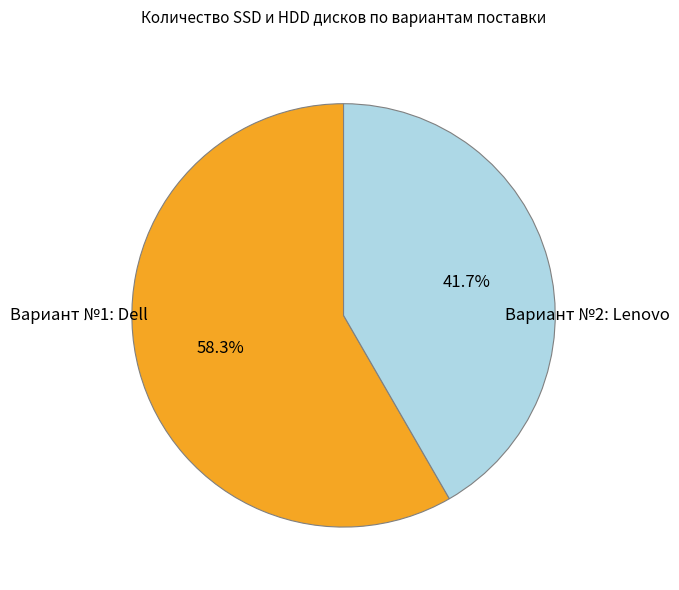

Is there a majority slice in this chart?

Yes